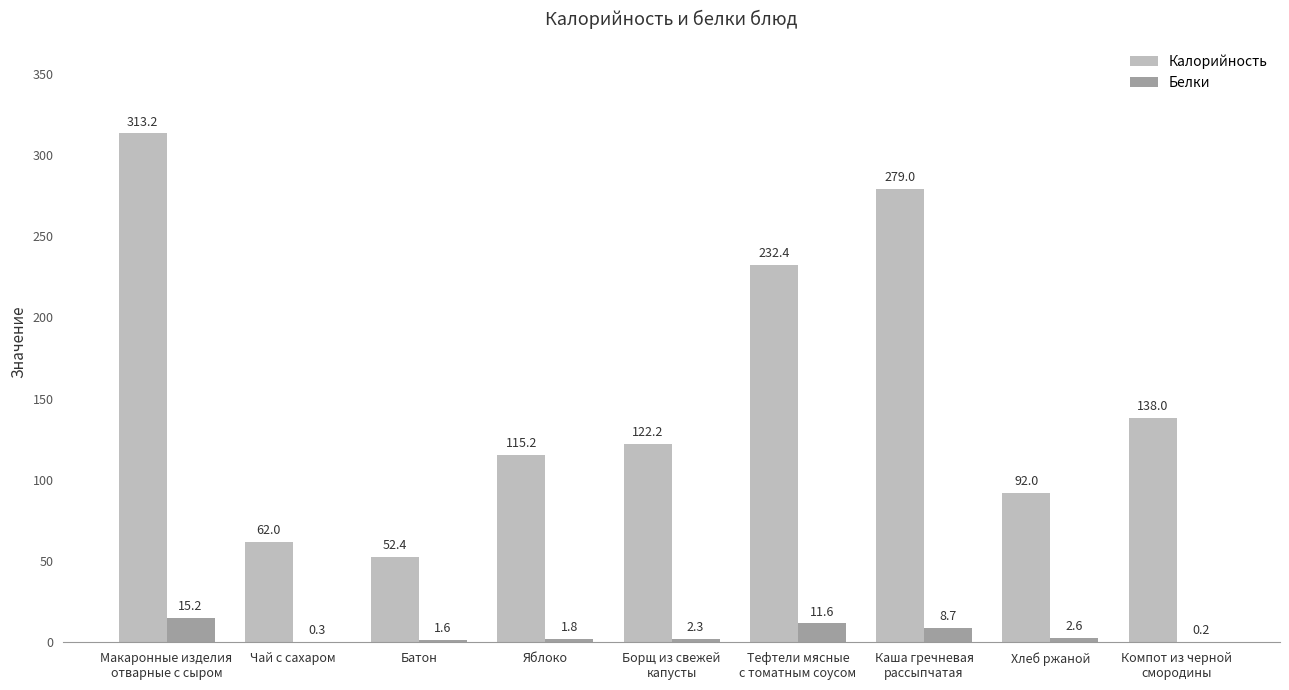

The value of Калорийность at Макаронные изделия
отварные с сыром is 205.2. True or false?

False